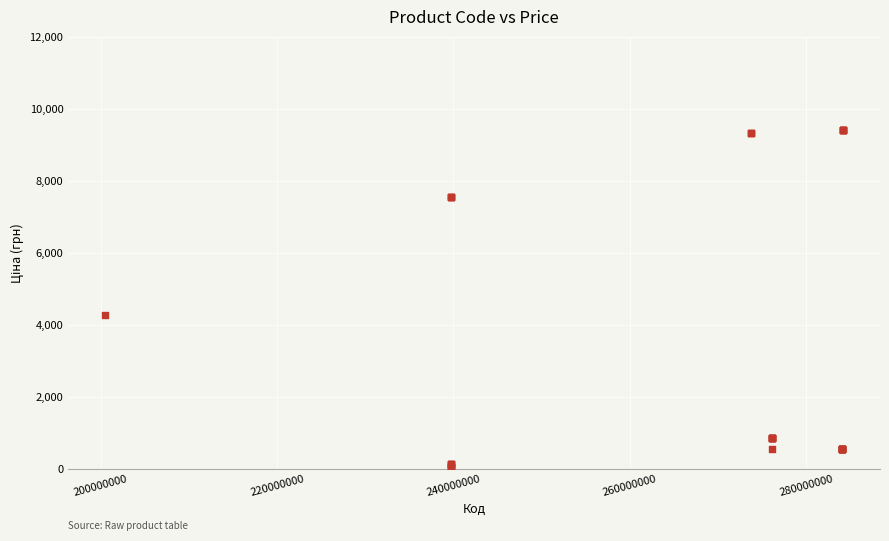

What Y value in the scatter plot is closest to 4736?

4266.8